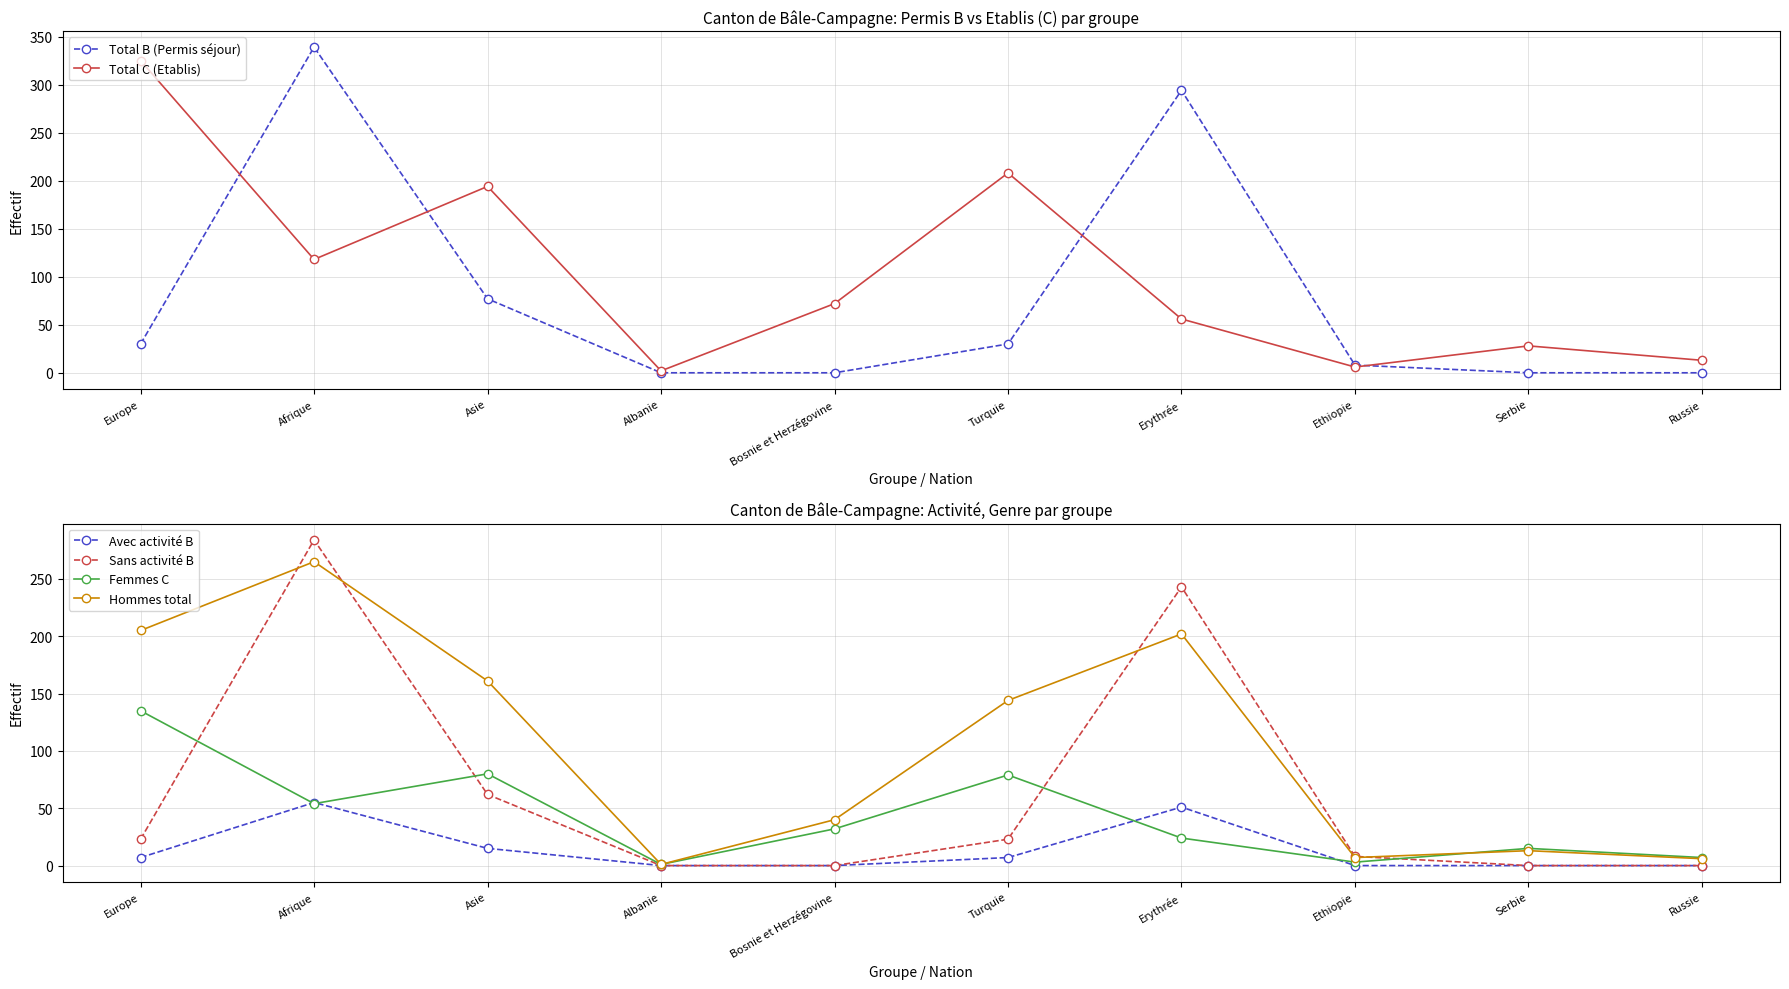

Which series changed the most between Albanie and Russie?

Total C (Etablis)